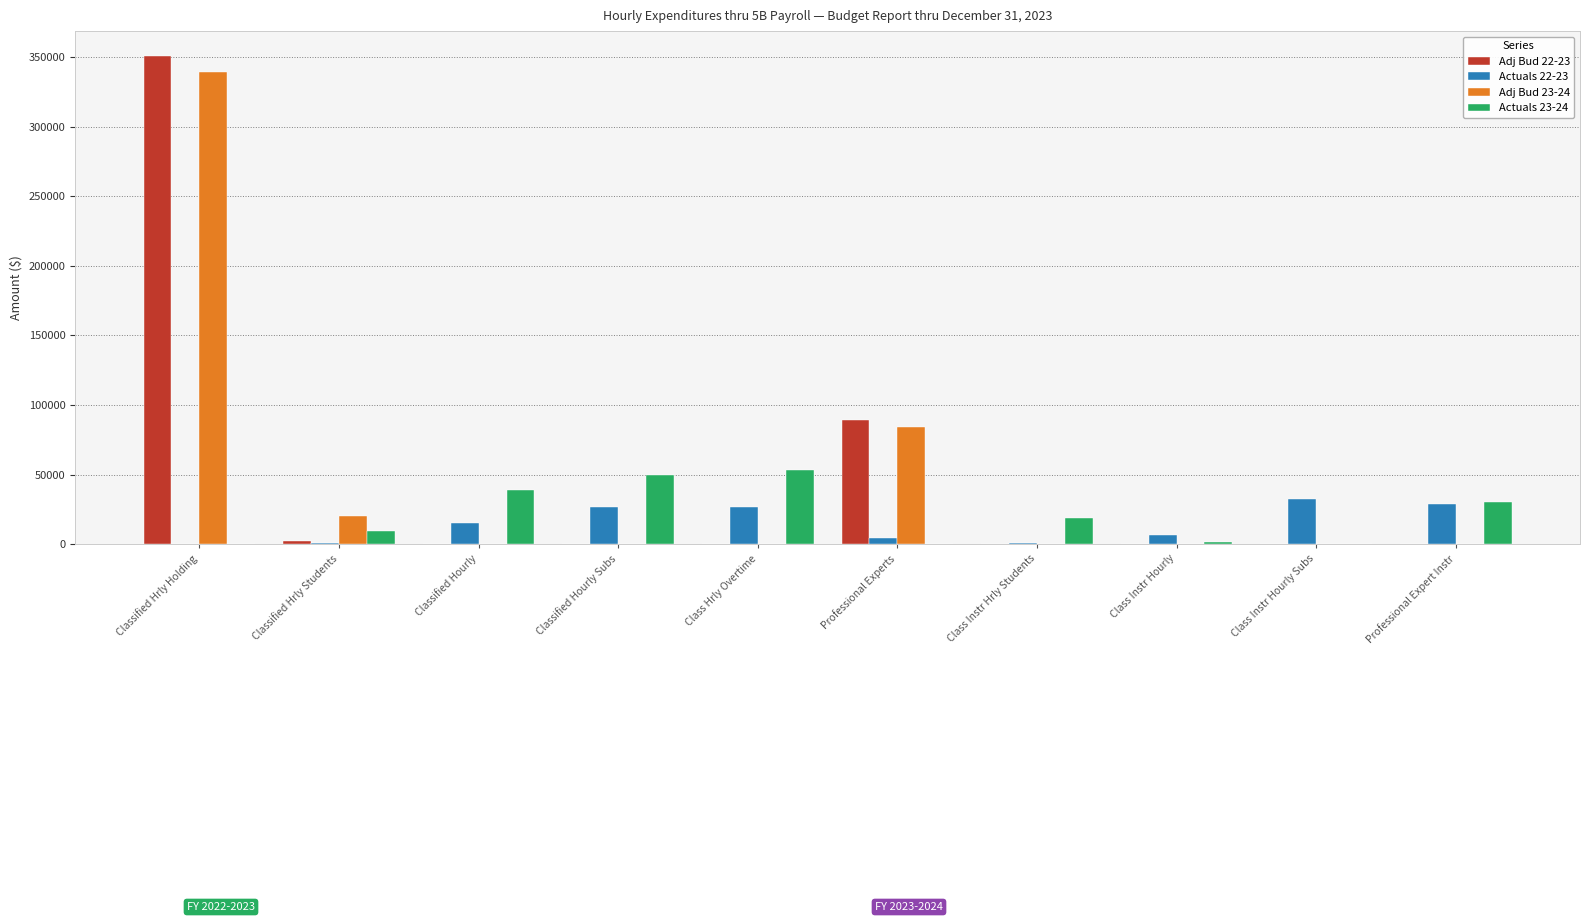

What is the sum of all Adj Bud 23-24 values?

442926.0